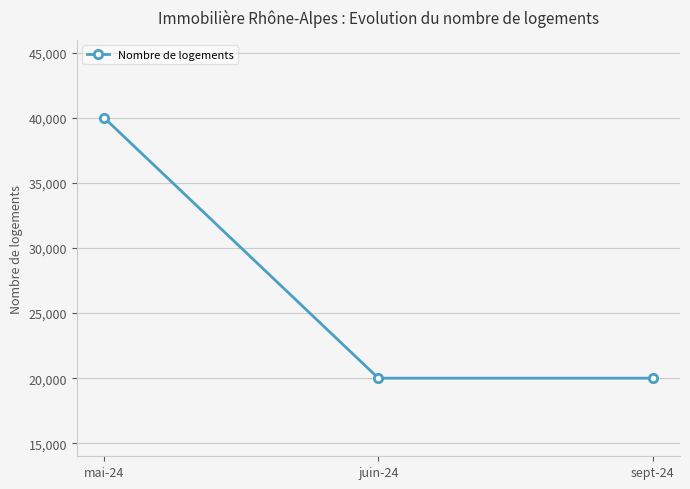

Between mai-24 and juin-24, which is larger?

mai-24